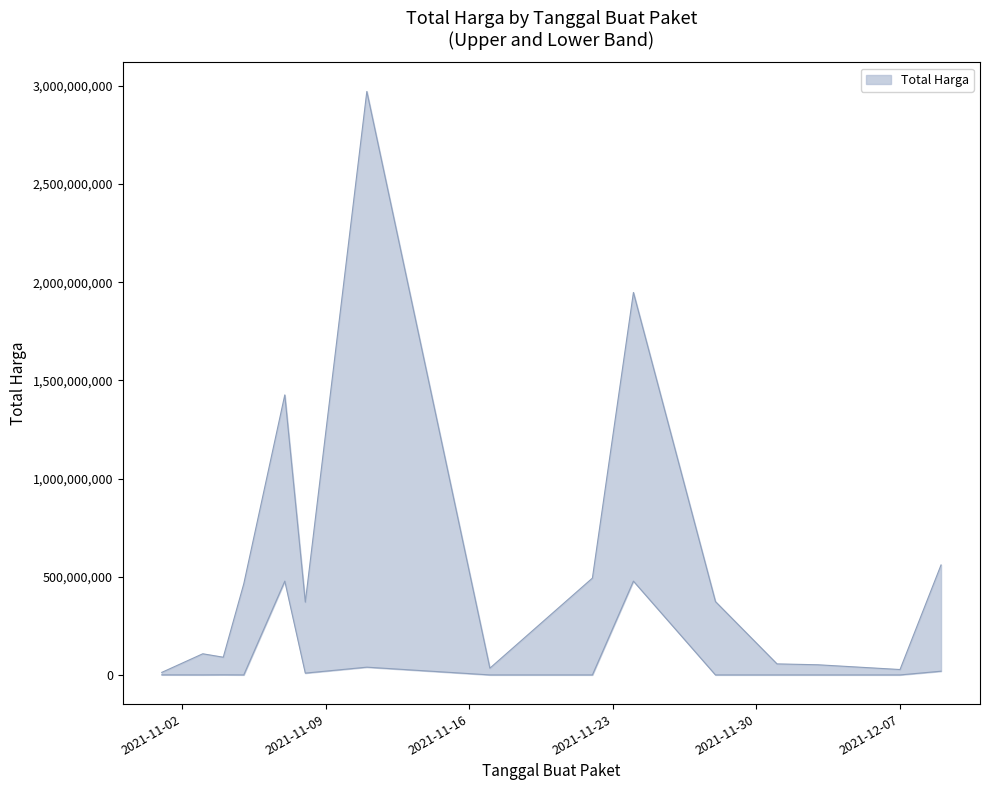

Is the value of Total Harga Lower at 2021-11-03 greater than the value of Total Harga Upper at 2021-11-28?

No